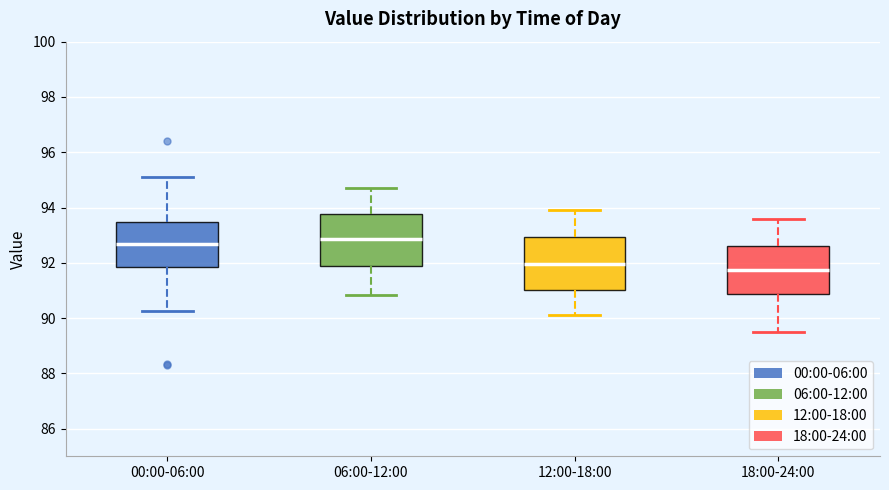

Reading left to right, transcribe this box plot: for each box, give where its median line is, the range the box spans, and where its two whiskers end, as read against the y-axis. The values are not printed on the chart, so give them approximately, as read against the axis.

00:00-06:00: median 92.6, box 91.8 to 93.4, whiskers 90.2 to 95.2
06:00-12:00: median 92.8, box 91.8 to 93.8, whiskers 90.8 to 94.8
12:00-18:00: median 92.0, box 91.0 to 93.0, whiskers 90.2 to 94.0
18:00-24:00: median 91.8, box 90.8 to 92.6, whiskers 89.6 to 93.6